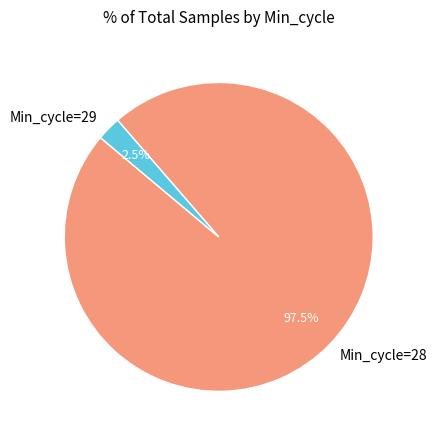

How many slices are in this pie chart?

2